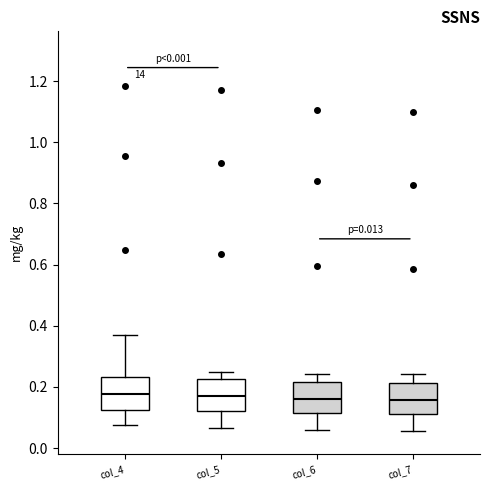

Where does the lower whisker of the box for col_5 end on the y-axis? The values are not printed on the chart, so give them approximately, as read against the axis.

0.06